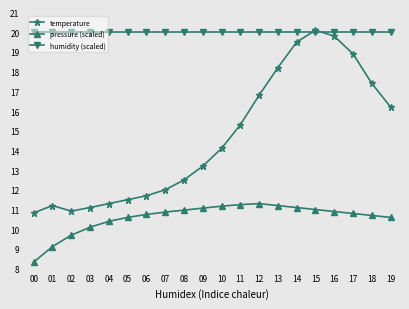

True or false: temperature and pressure (scaled) intersect in this chart.

False